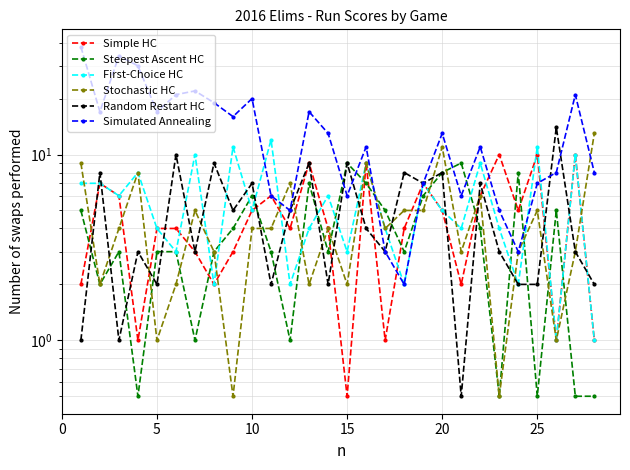

What is the smallest value displayed?

0.5